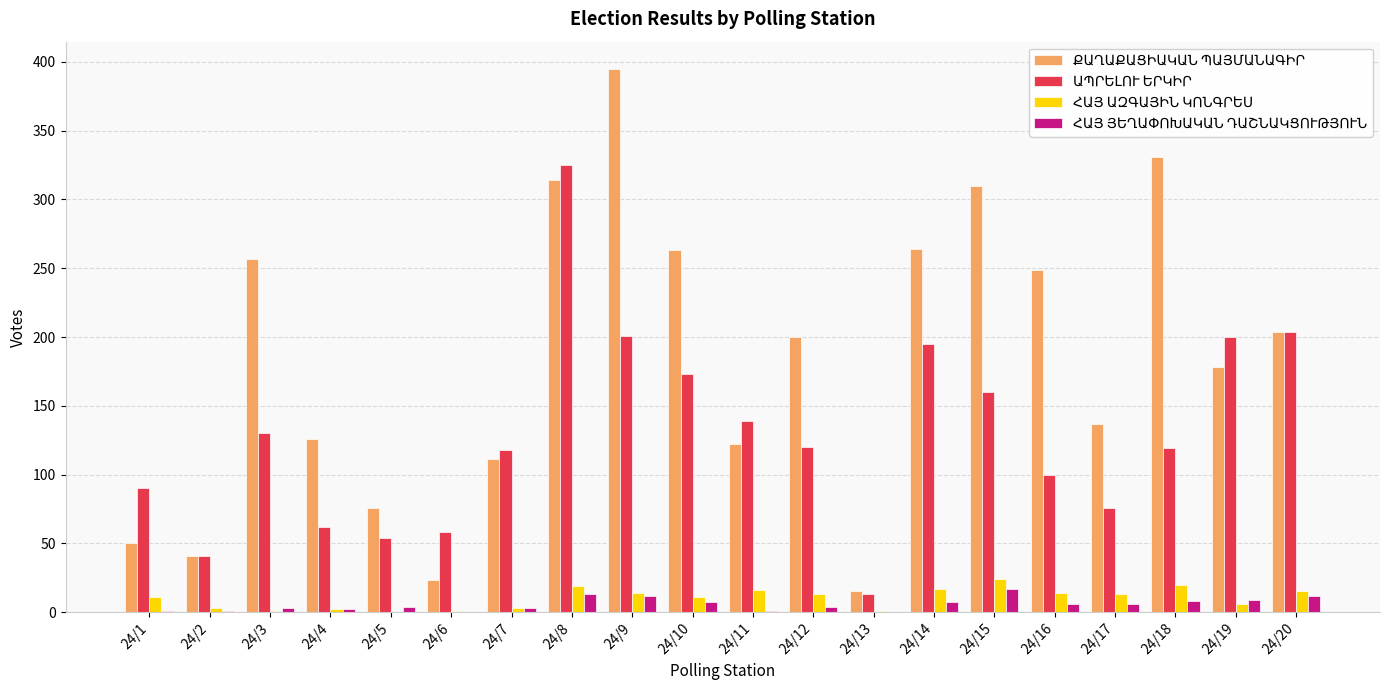

Which label corresponds to the largest value in the chart?

24/9